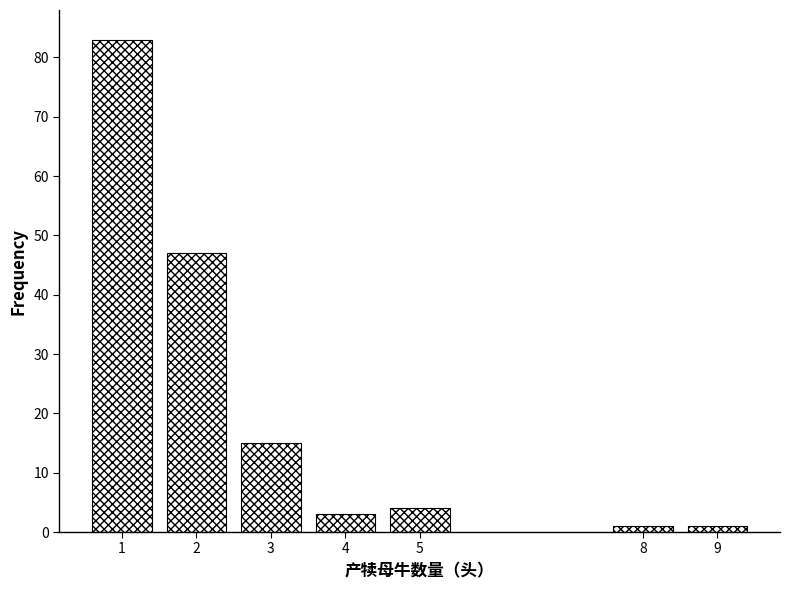

Reading left to right, what are all the values shown in this chart?

1=83	2=47	3=15	4=3	5=4	8=1	9=1